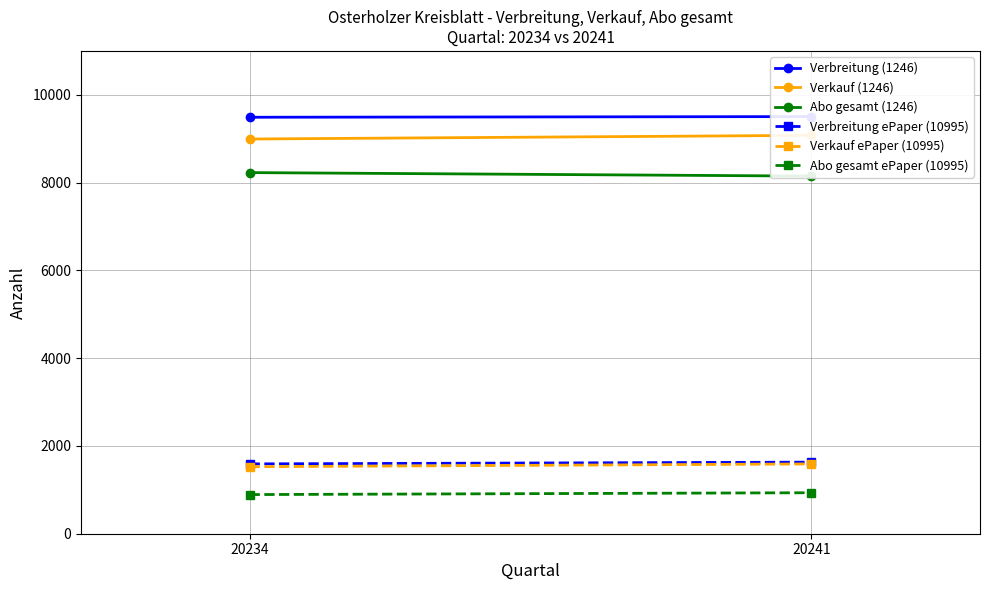

What is the value of the Abo gesamt (1246) point at the 2nd from the left?

8148